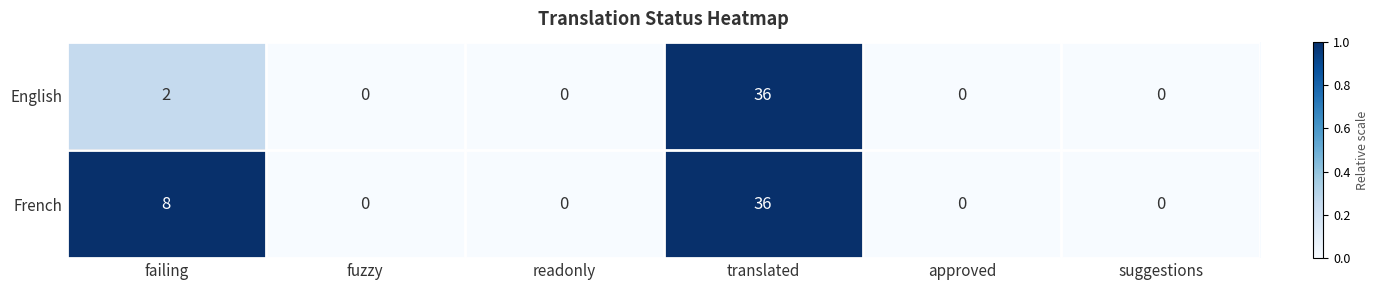

How many French values are between 0 and 8?

5